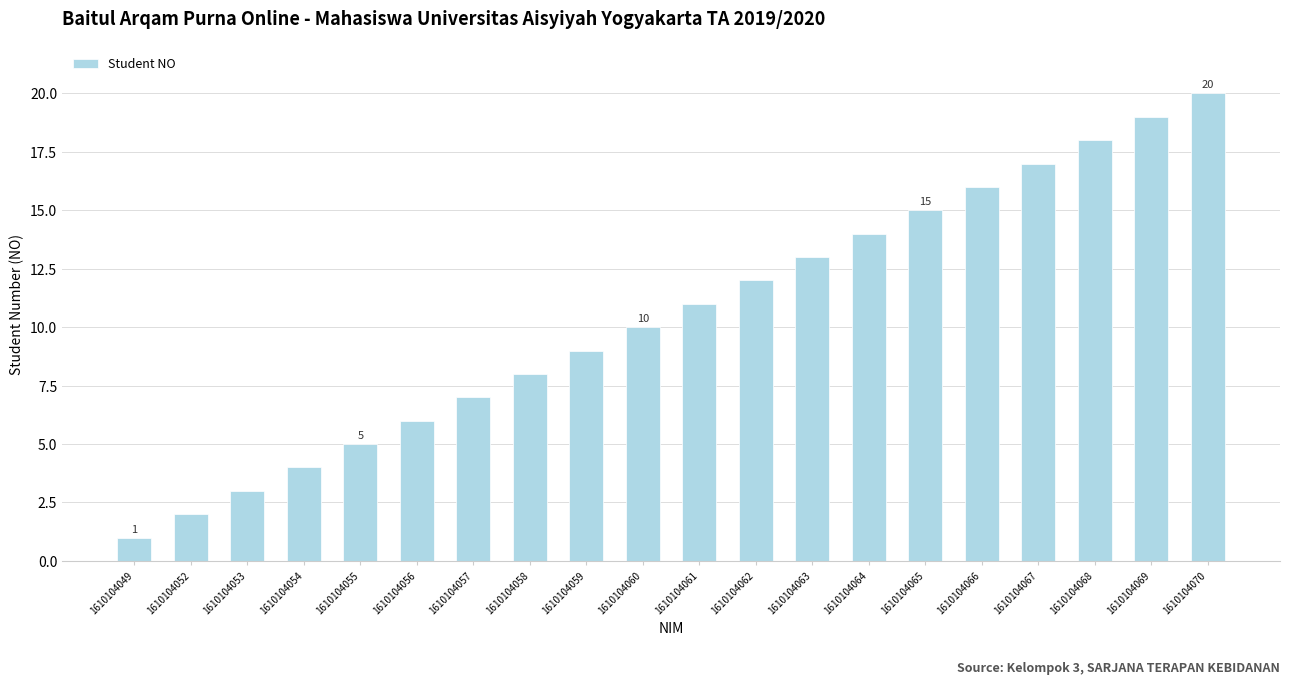

Which label corresponds to the smallest value in the chart?

1610104049